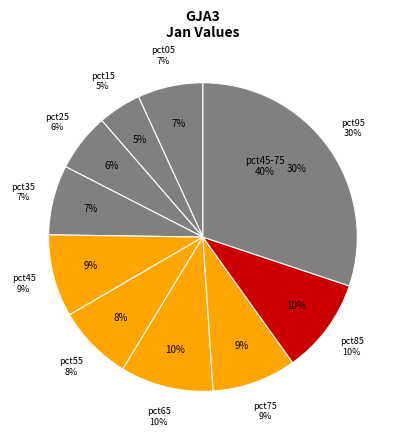

Which category has the smallest portion of the pie?

pct15